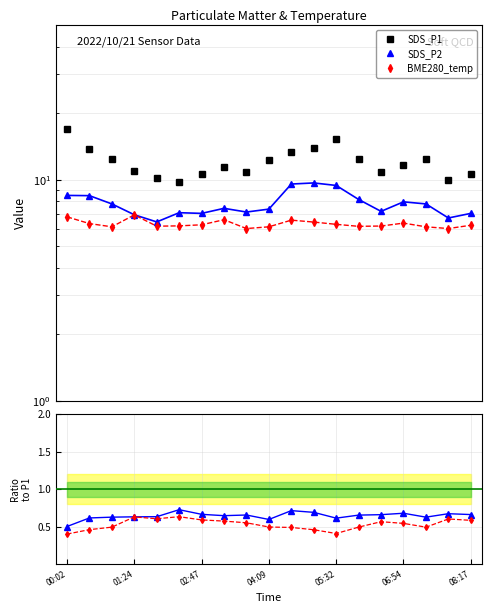

At which label does SDS_P1 first exceed 11?

00:02